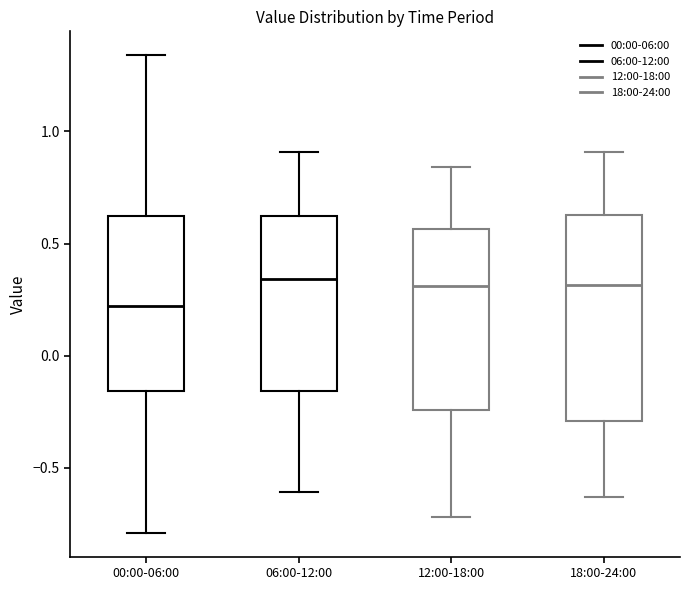

Reading left to right, read every box against the y-axis: the position of its median line, the range the box covers, and the ends of its whiskers. The values are not printed on the chart, so give them approximately, as read against the axis.

00:00-06:00: median 0.20, box -0.15 to 0.60, whiskers -0.80 to 1.35
06:00-12:00: median 0.35, box -0.15 to 0.60, whiskers -0.60 to 0.90
12:00-18:00: median 0.30, box -0.25 to 0.55, whiskers -0.70 to 0.85
18:00-24:00: median 0.30, box -0.30 to 0.65, whiskers -0.65 to 0.90